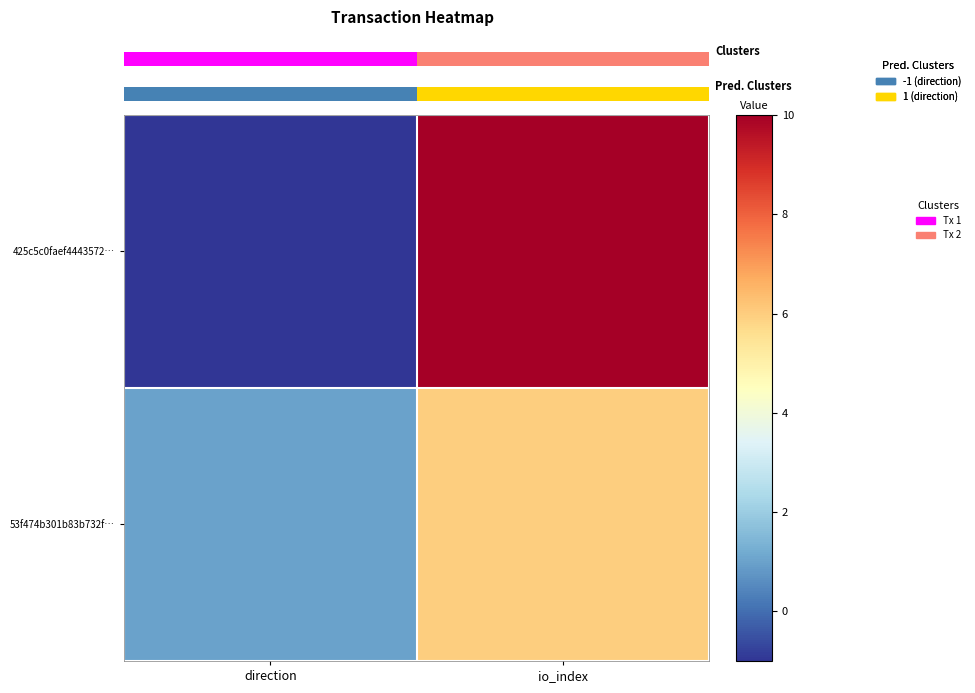

What is the spread (max minus min) of values at direction?

2